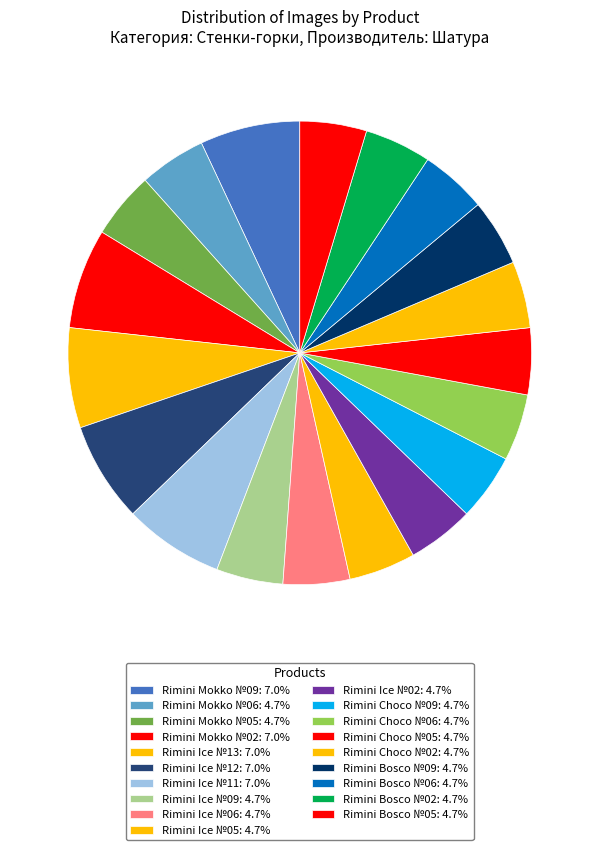

What percentage do Rimini Bosco №05 and Rimini Bosco №06 together represent?

9.3%